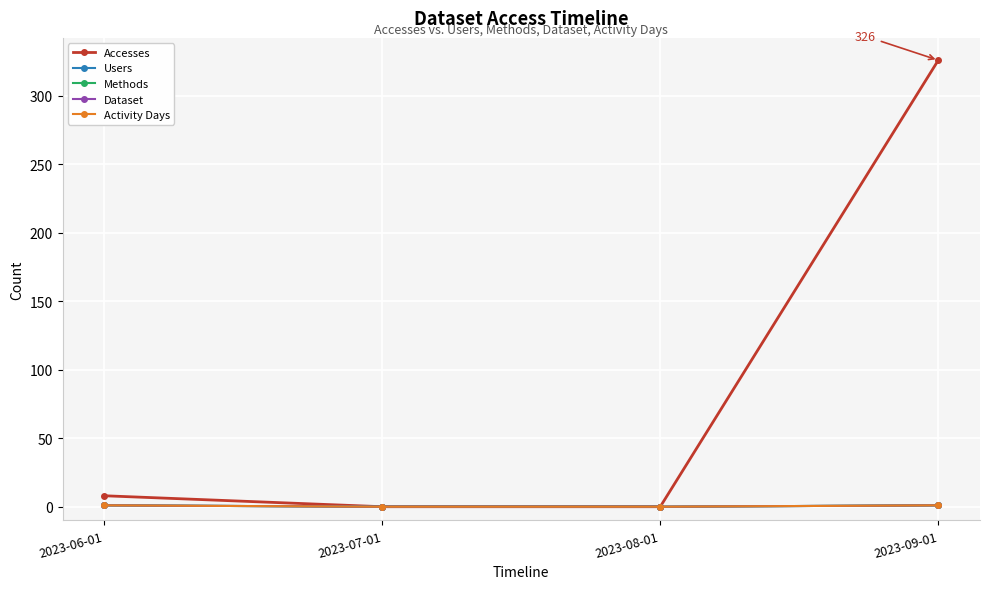

How many lines are shown in the chart?

5